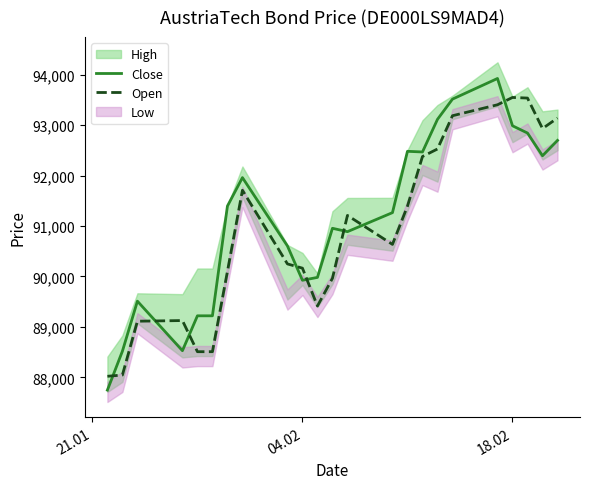

What is the minimum value for Open?

88023